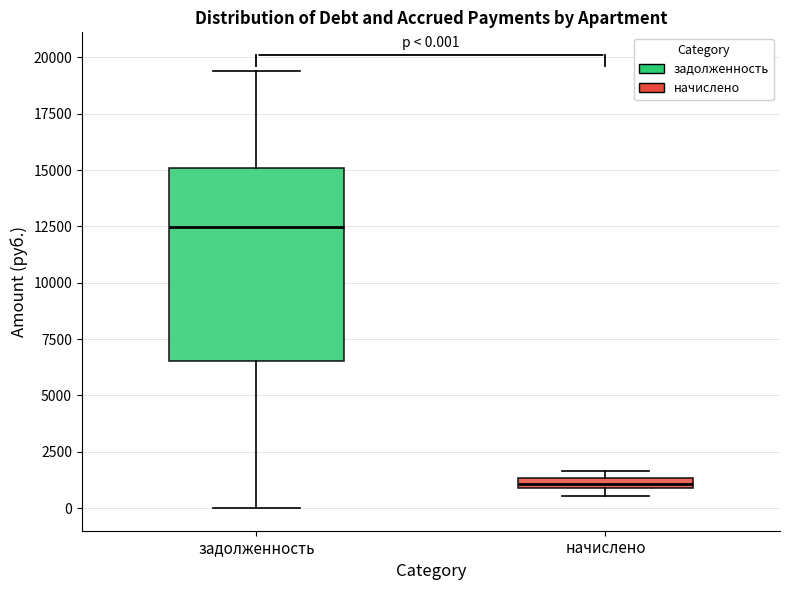

Which box is the tallest, from its lower edge to its upper edge?

задолженность